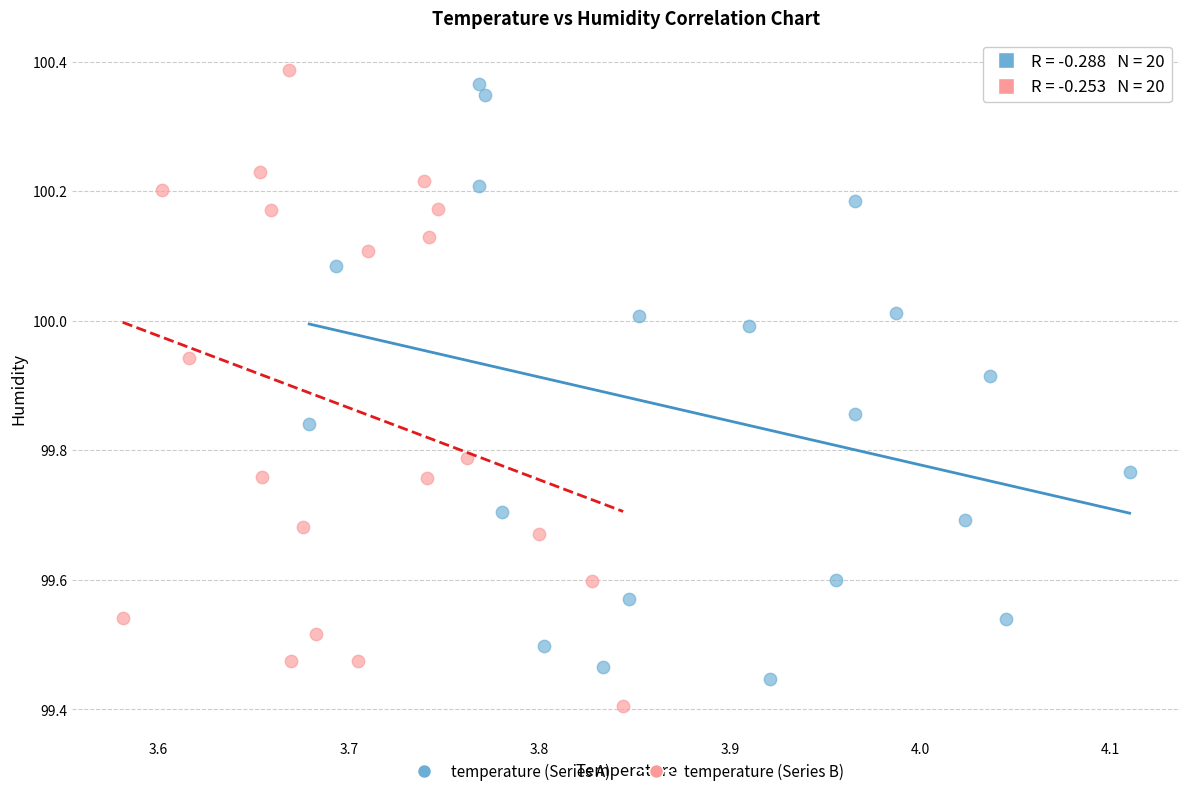

Which series contains the lowest Y value?

temperature (Series B)